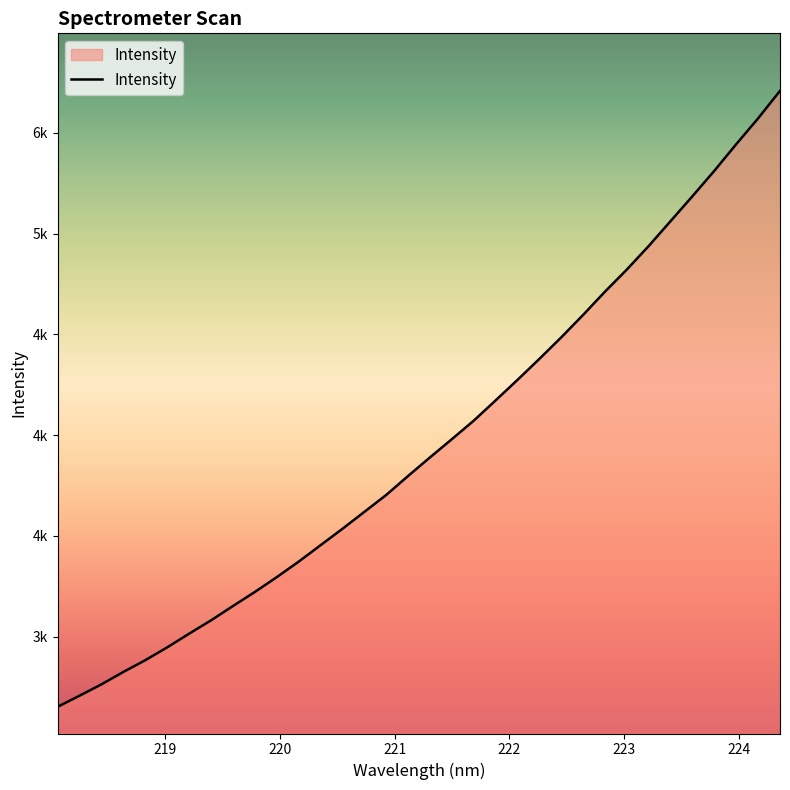

What is the label of the 30th point from the right?

218.8244